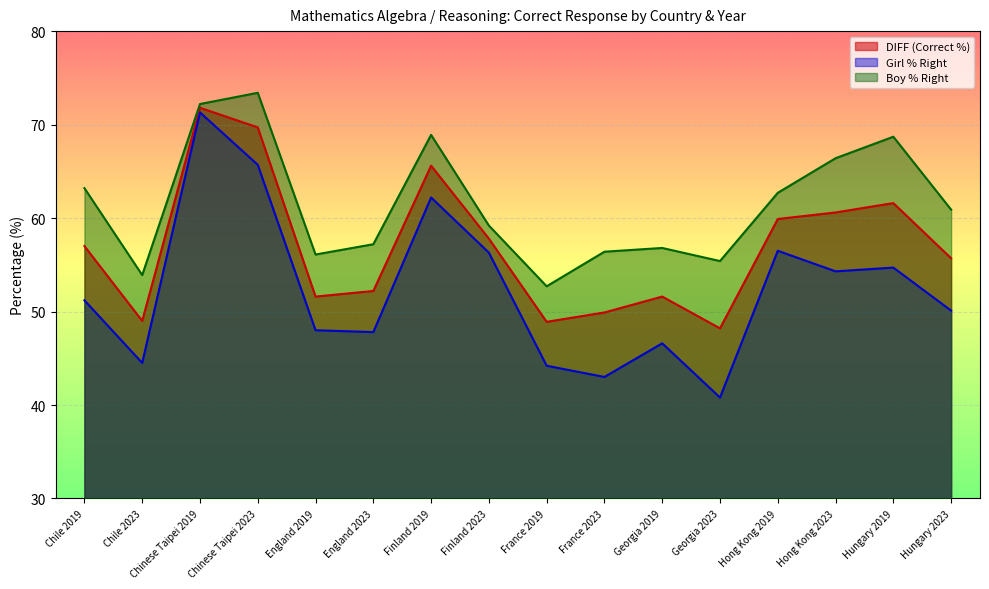

Where is the first local minimum for DIFF?

Chile 2023